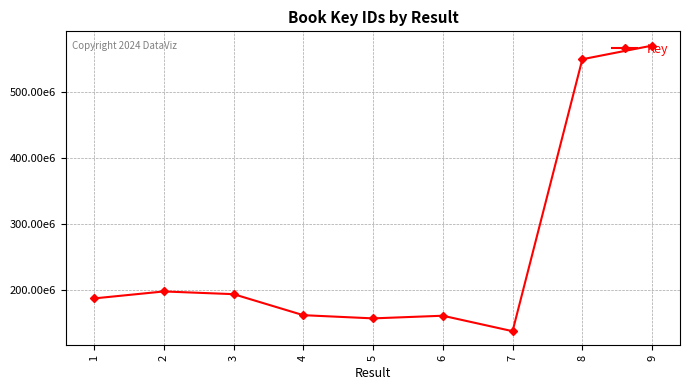

List the labels in order of value, smallest first.

7, 5, 6, 4, 1, 3, 2, 8, 9